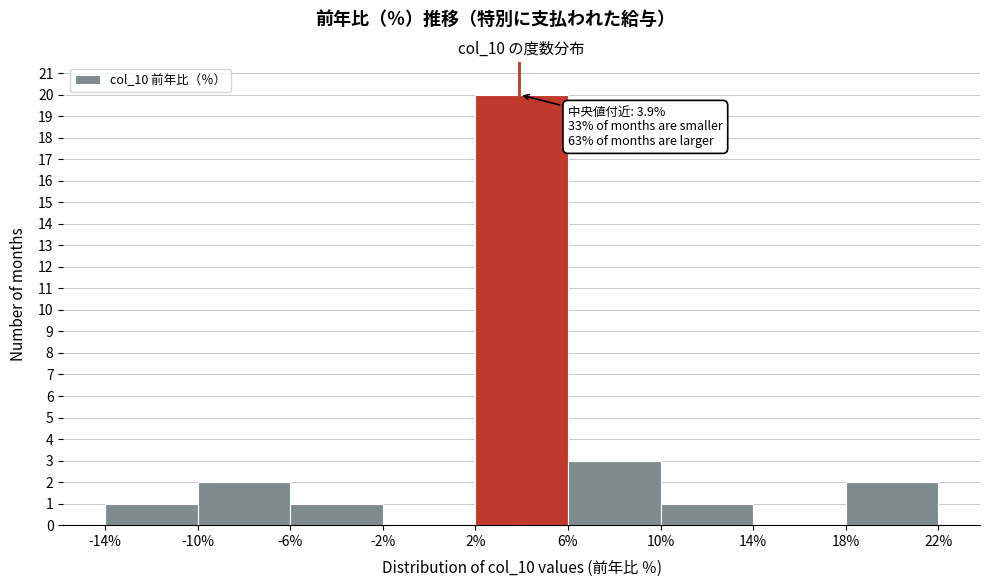

Over which range of the x-axis is the bar tallest?

2% to 6%